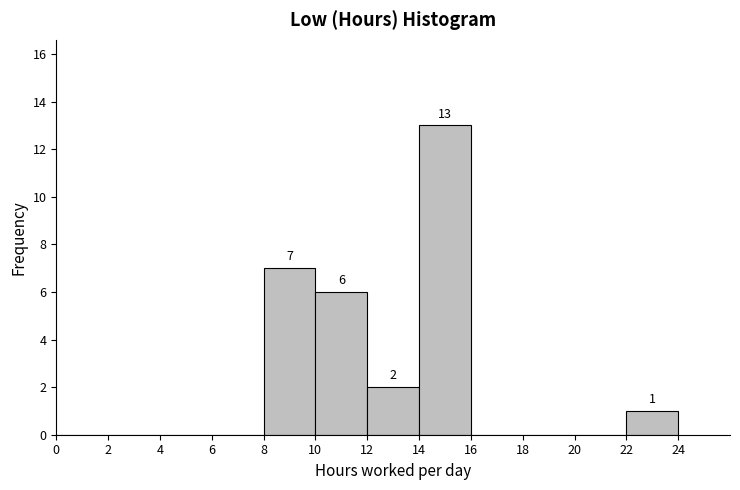

Which range on the x-axis has the tallest bar?

14 to 16